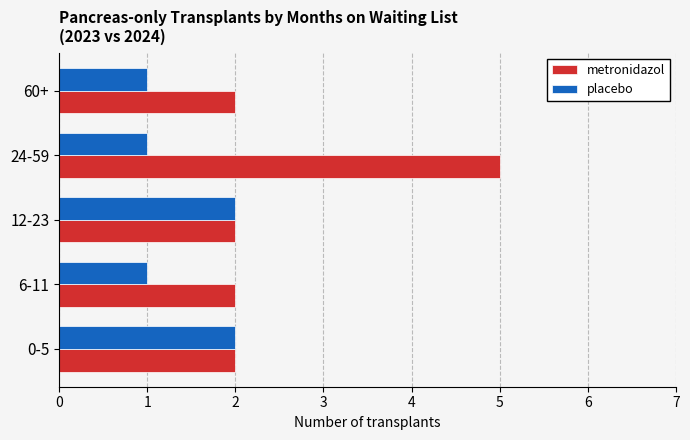

Which series changed the most between 0-5 and 6-11?

placebo